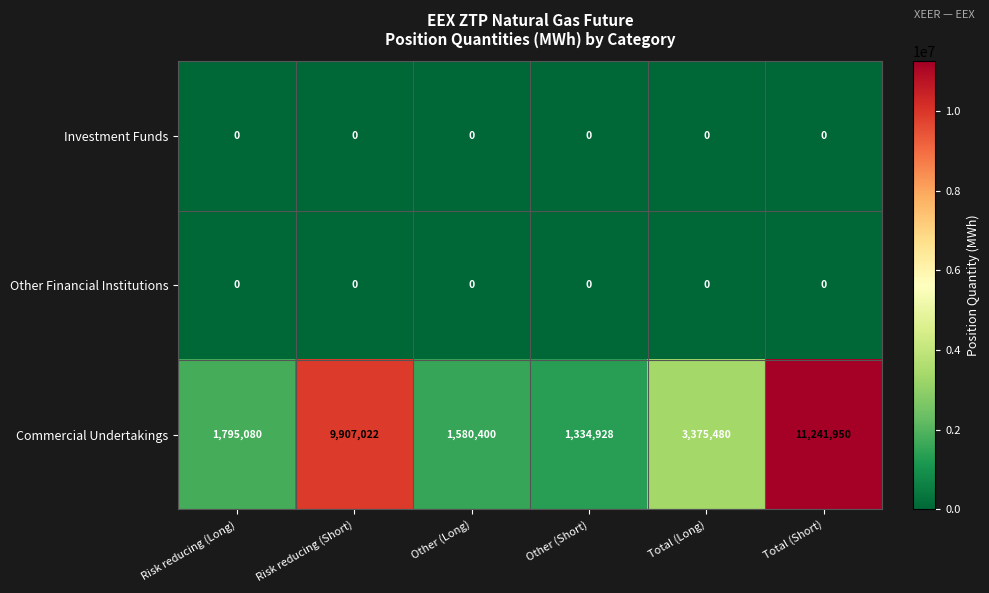

How many series are shown in this chart?

3